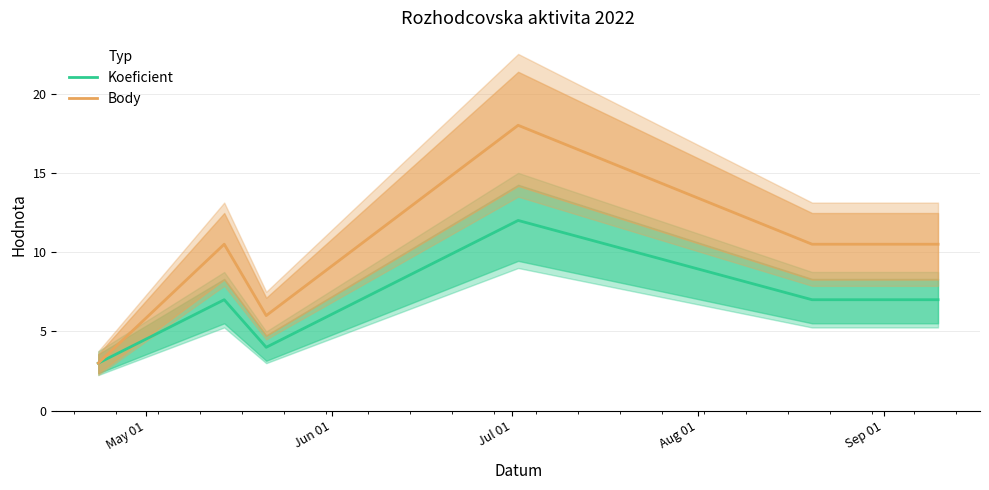

True or false: Body and Koeficient cross at least once.

False